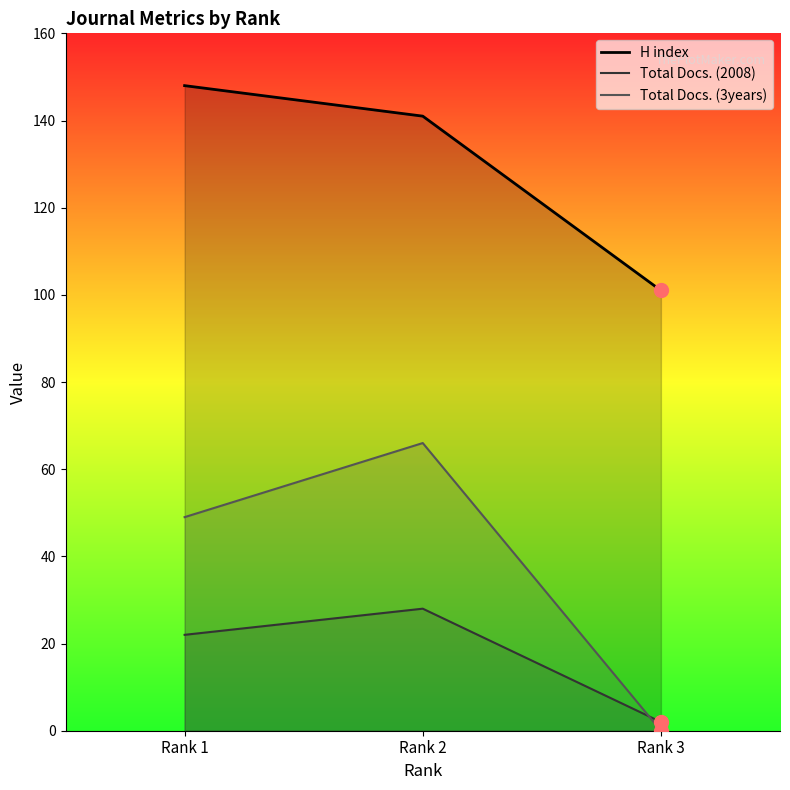

What value does the H index series have at Rank 1, to the nearest 5?

150